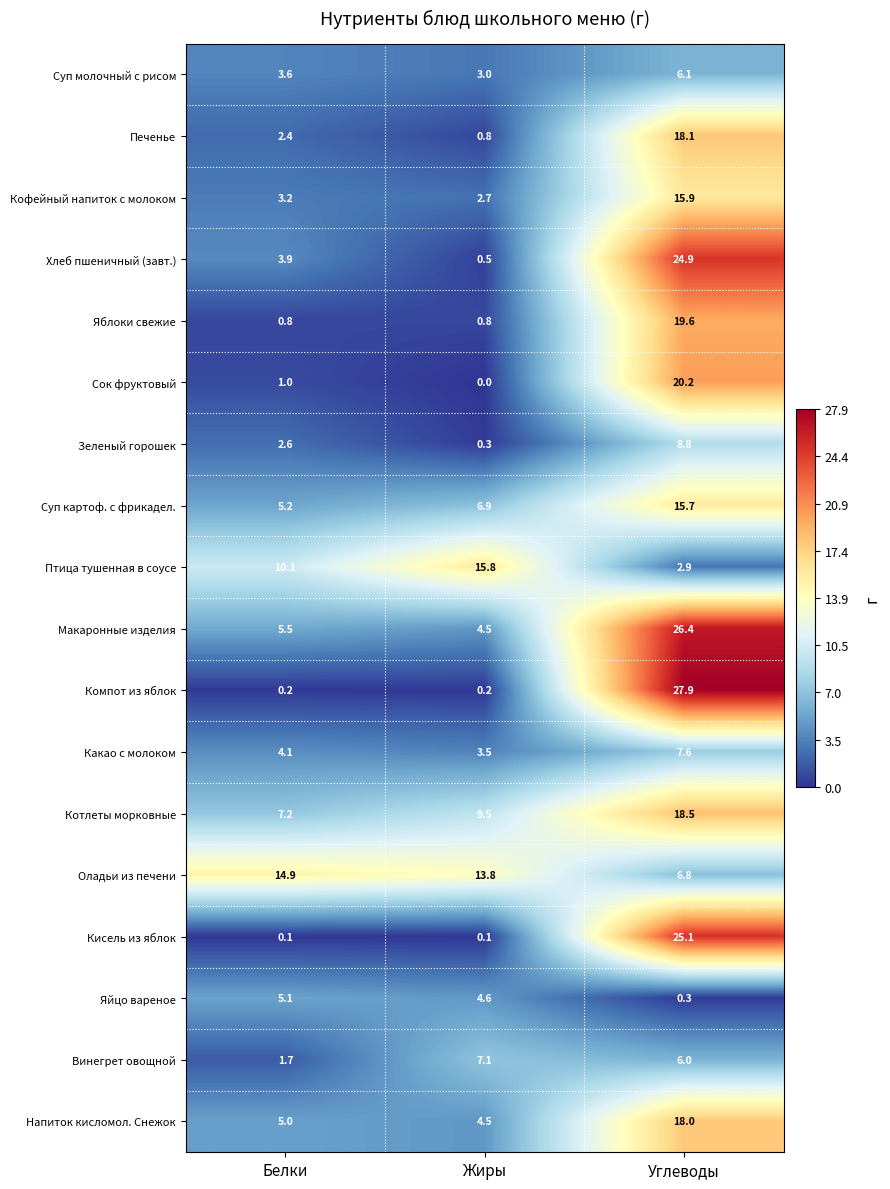

What is the average value of the Яблоки свежие series?

7.1